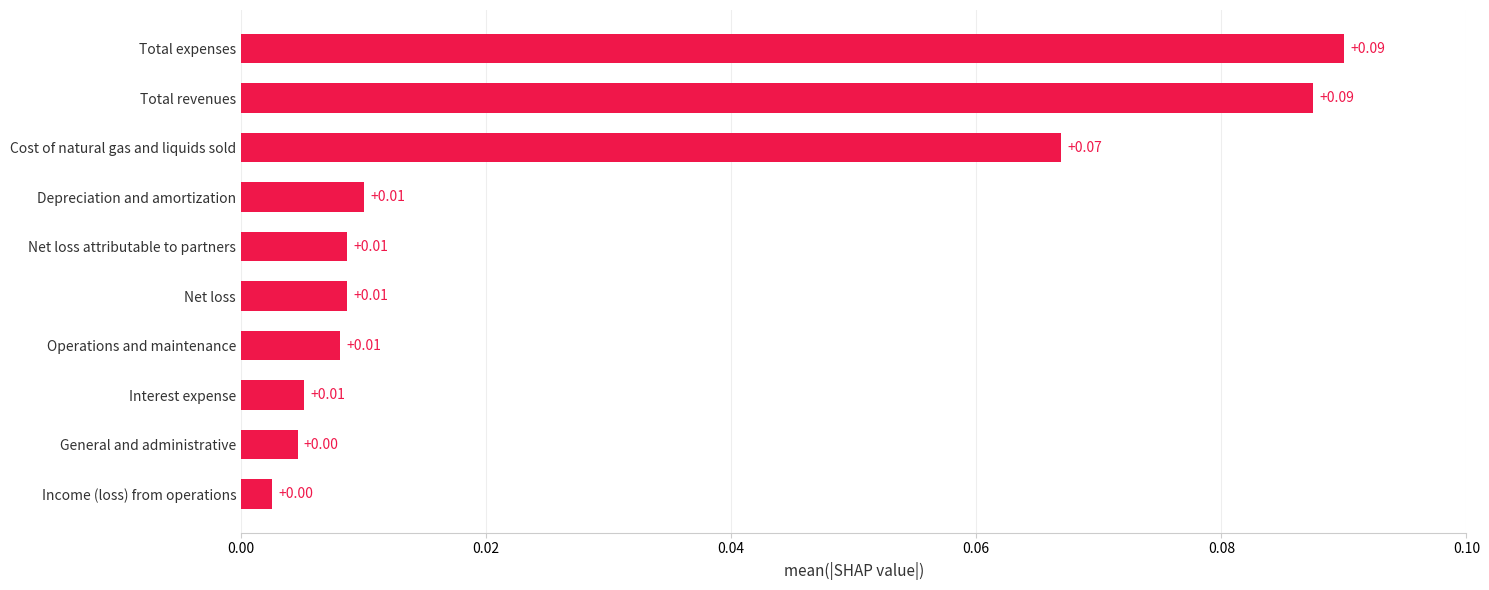

What is the change in value from Operations and maintenance to Total revenues?

+0.1